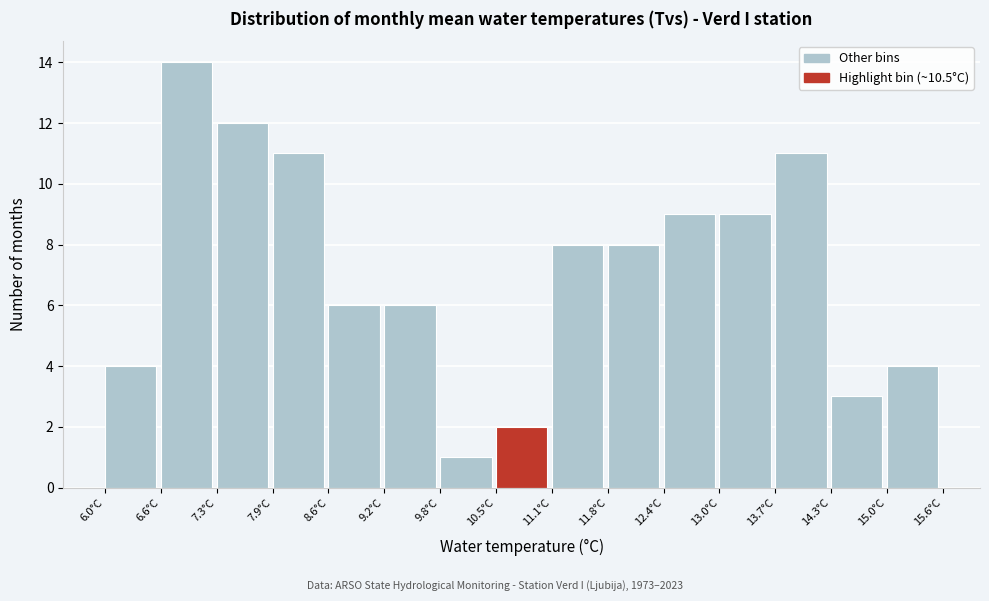

Which range on the x-axis has the tallest bar?

6.64 to 7.28